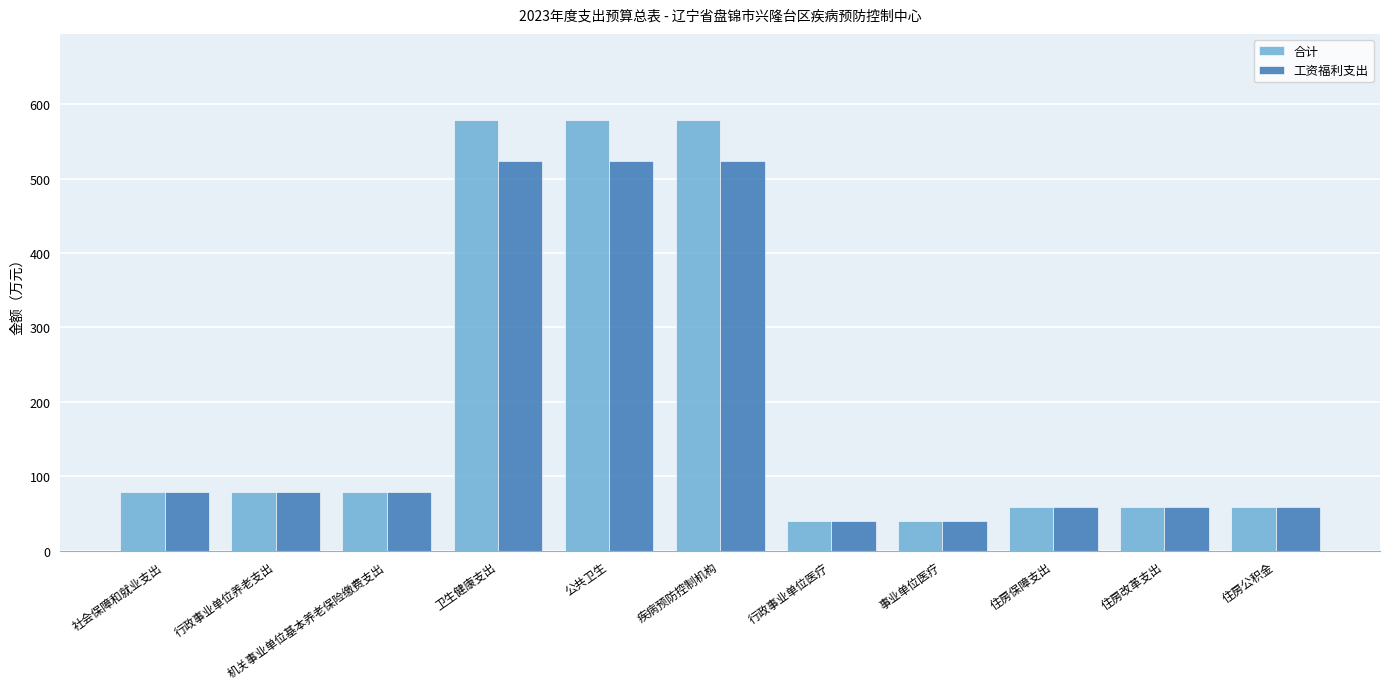

Reading left to right, what are all the values shown in this chart?

合计: 78.6	78.6	78.6	578.7	578.7	578.7	40.1	40.1	59.3	59.3	59.3
工资福利支出: 78.4	78.4	78.4	523.3	523.3	523.3	40.1	40.1	59.3	59.3	59.3